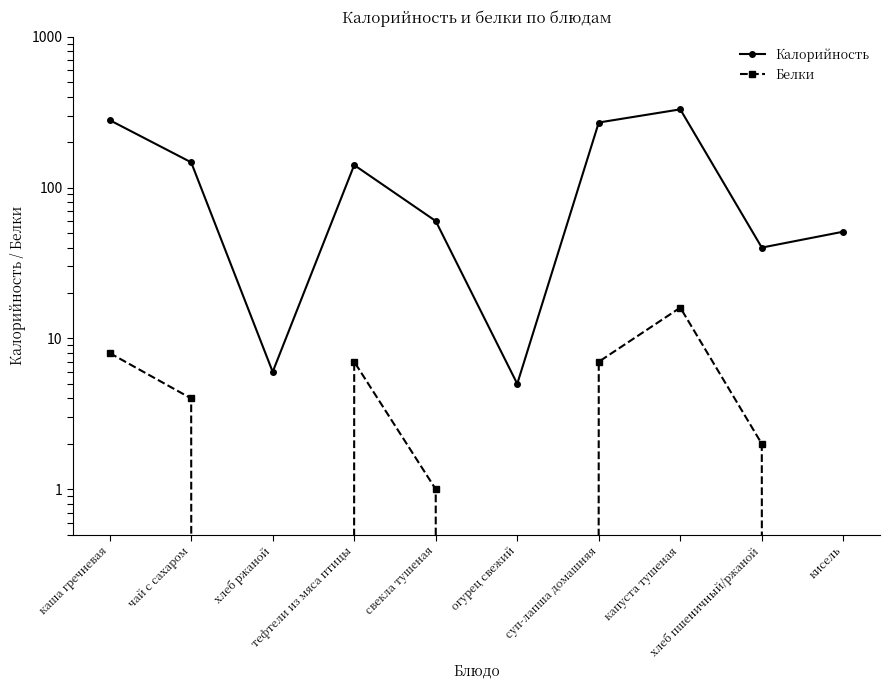

The Калорийность series shows 141 at тефтели из мяса птицы. True or false?

True